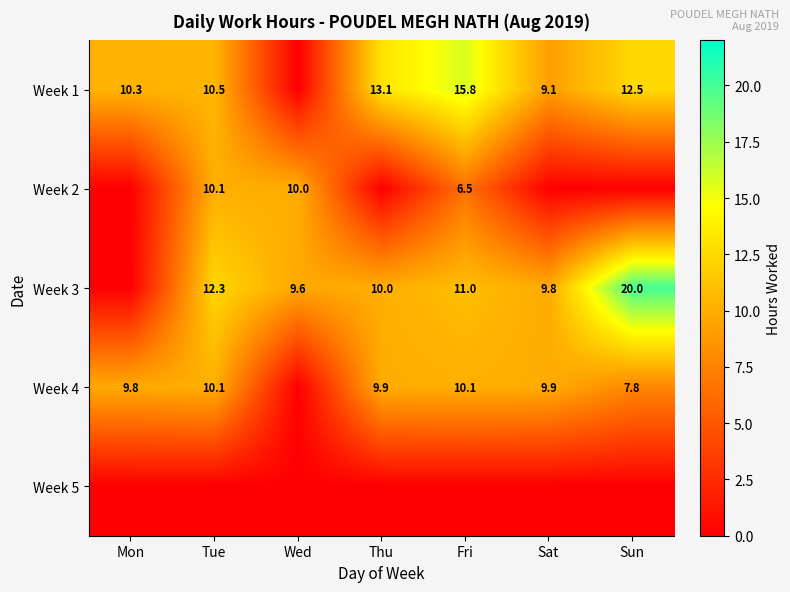

Count the number of data series in this chart.

5